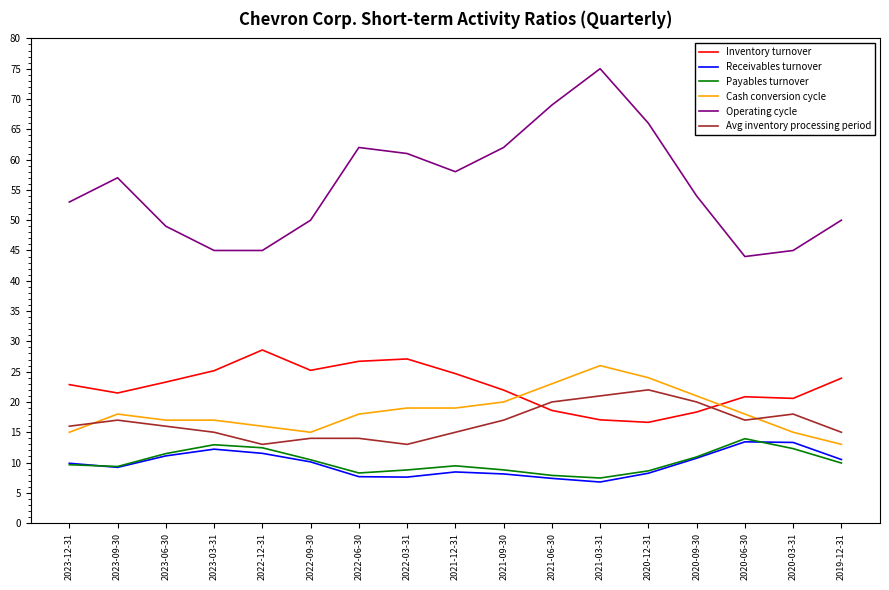

What position from the right is 2020-12-31?

5